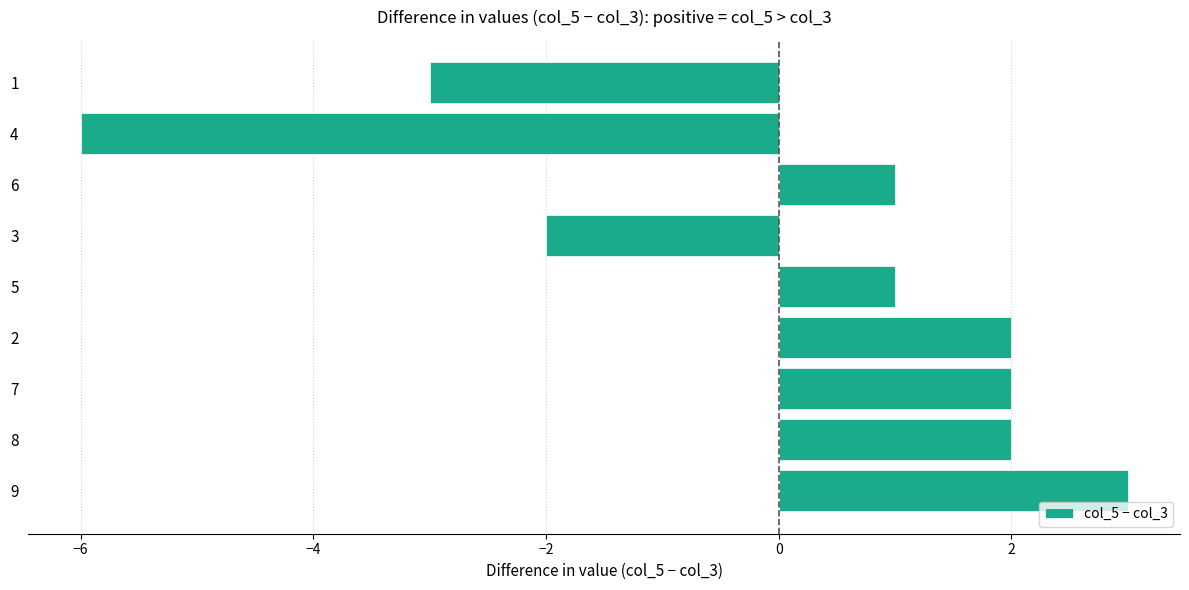

What is the approximate value at 9?

3